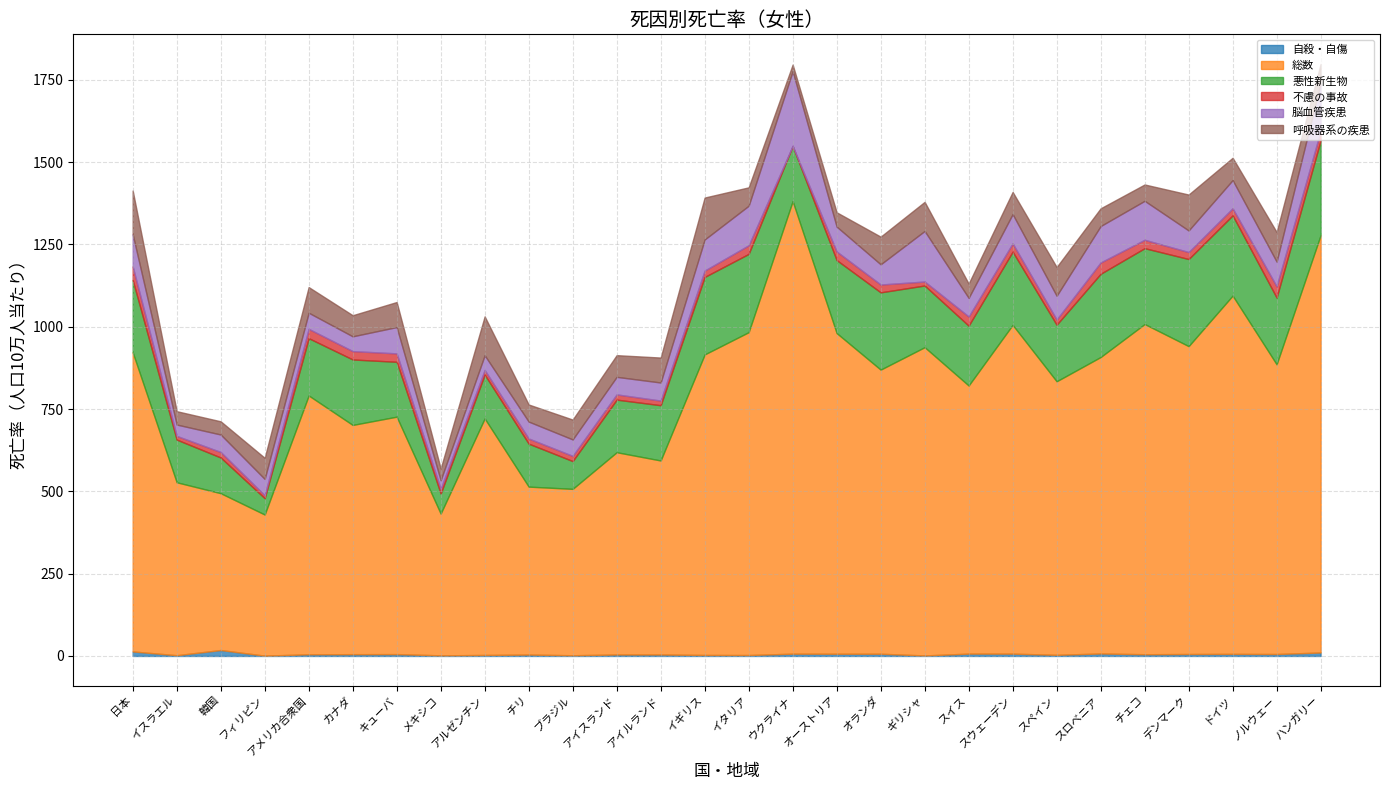

Between チリ and ブラジル, which series saw the biggest shift?

悪性新生物